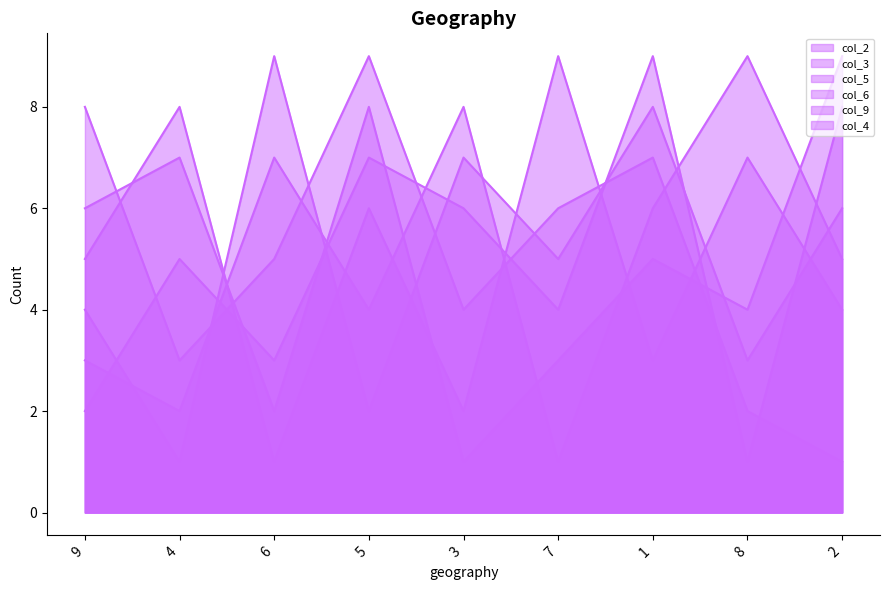

Where is the first local maximum for col_3?

4